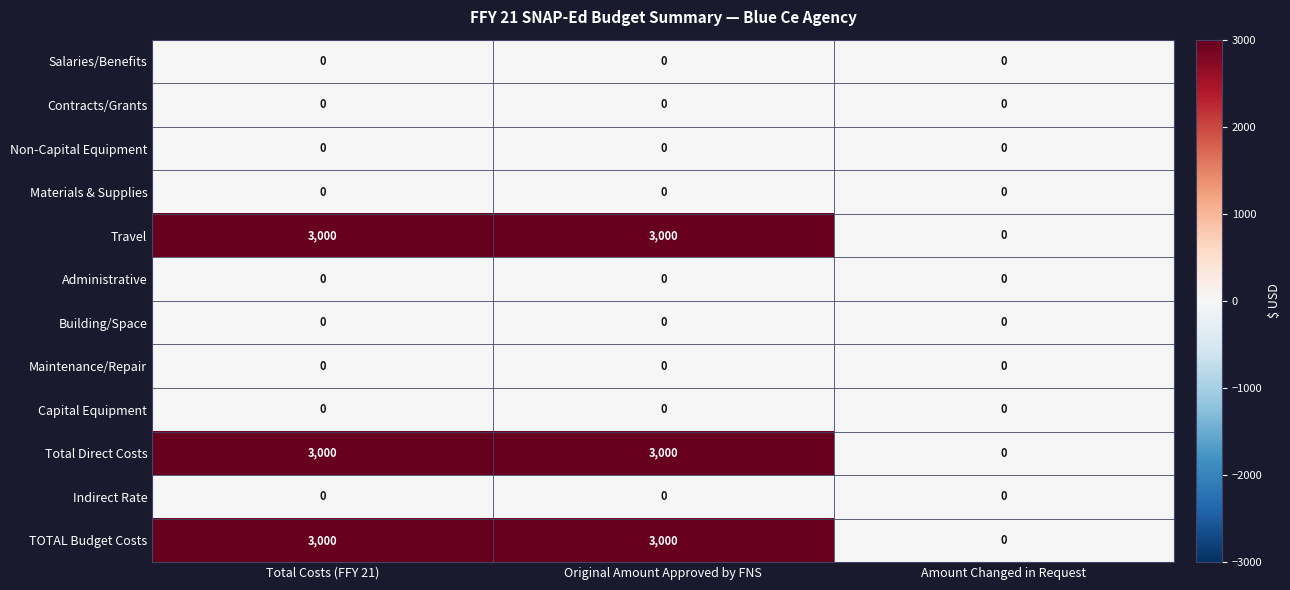

What is the maximum value shown in the chart?

3000